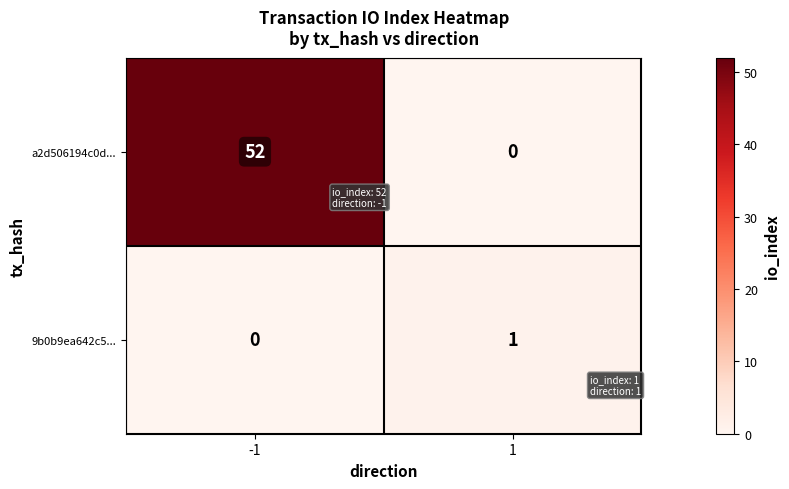

Count the number of data series in this chart.

2